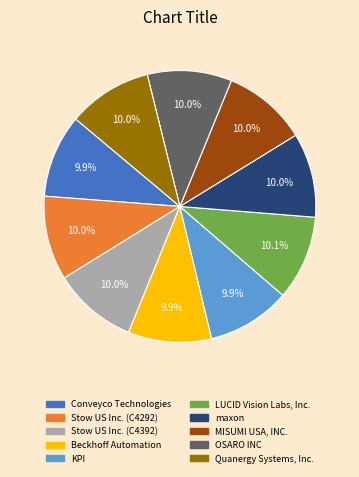

What percentage do LUCID Vision Labs, Inc. and Stow US Inc. (C4292) together represent?

20.1%